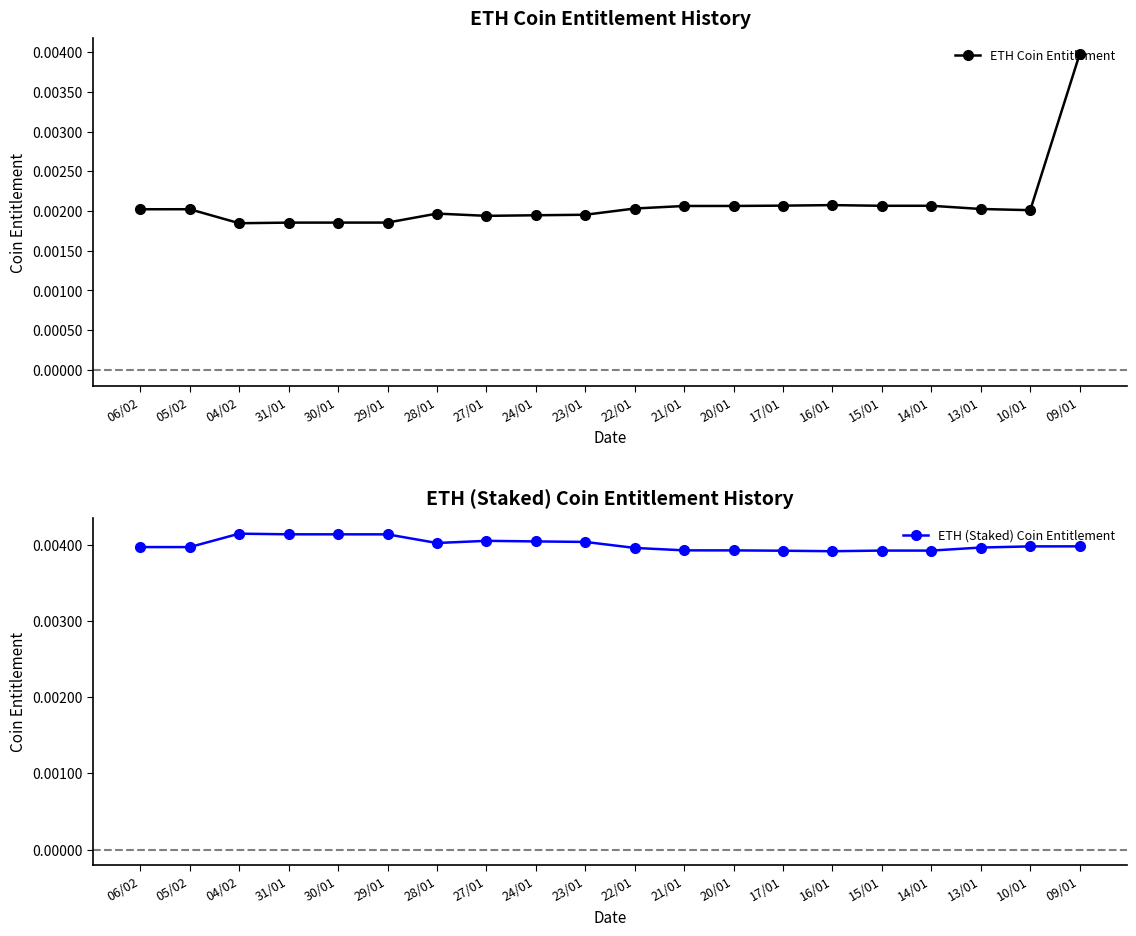

How many lines are shown in the chart?

2